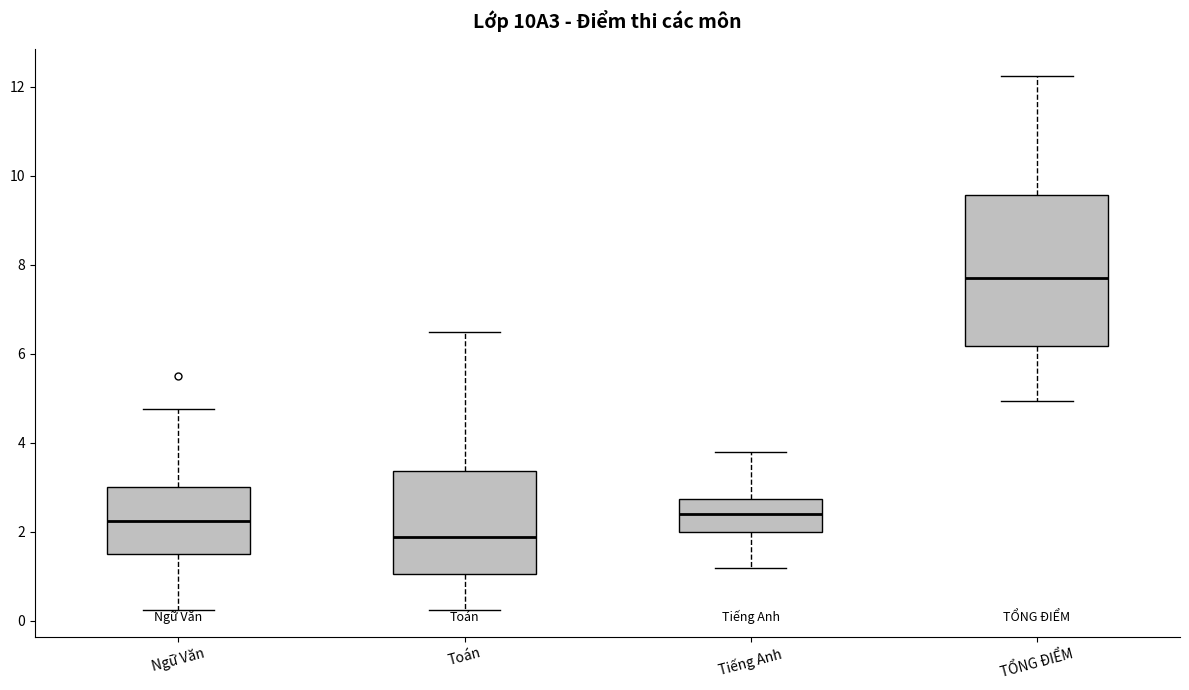

Comparing the boxes themselves (not the whiskers), which one is the tallest?

TỔNG ĐIỂM